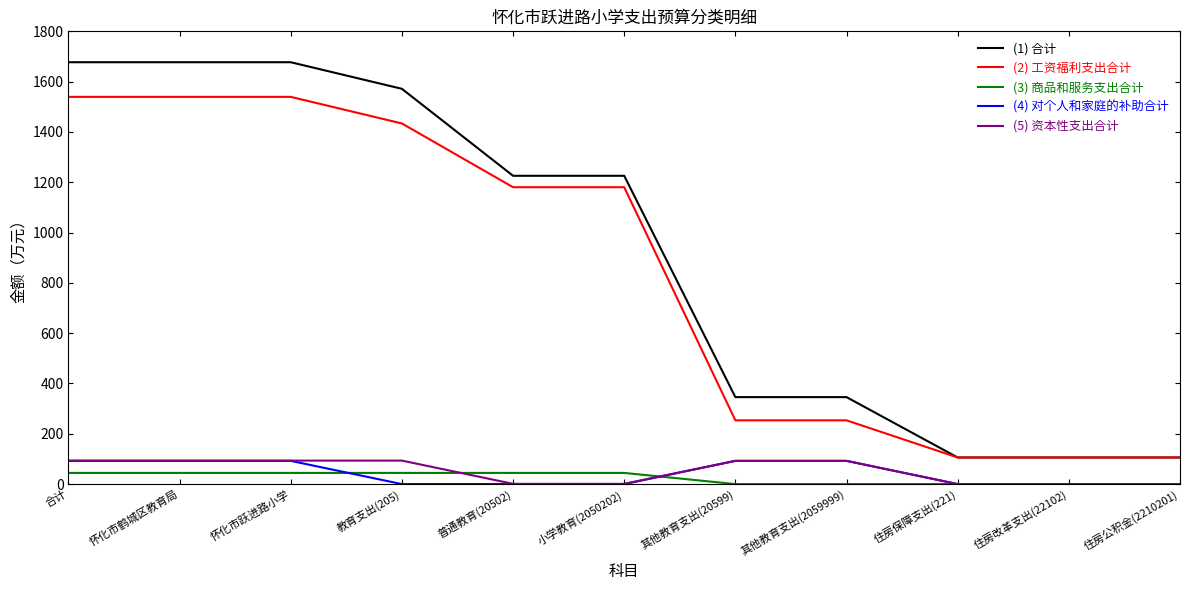

Is the value of (1) 合计 at 怀化市鹤城区教育局 greater than the value of (4) 对个人和家庭的补助合计 at 教育支出(205)?

Yes